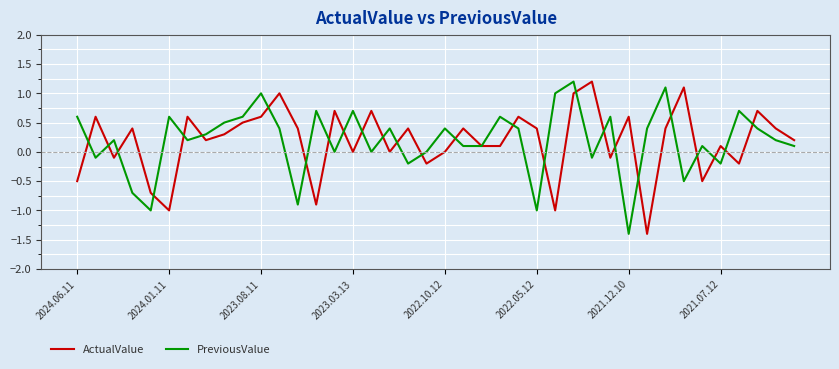

What is the maximum value for PreviousValue?

1.2